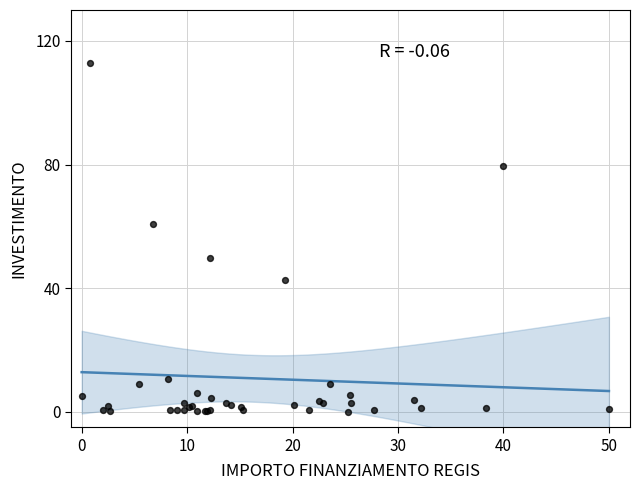

What Y value in the scatter plot is closest to 56?

60.7